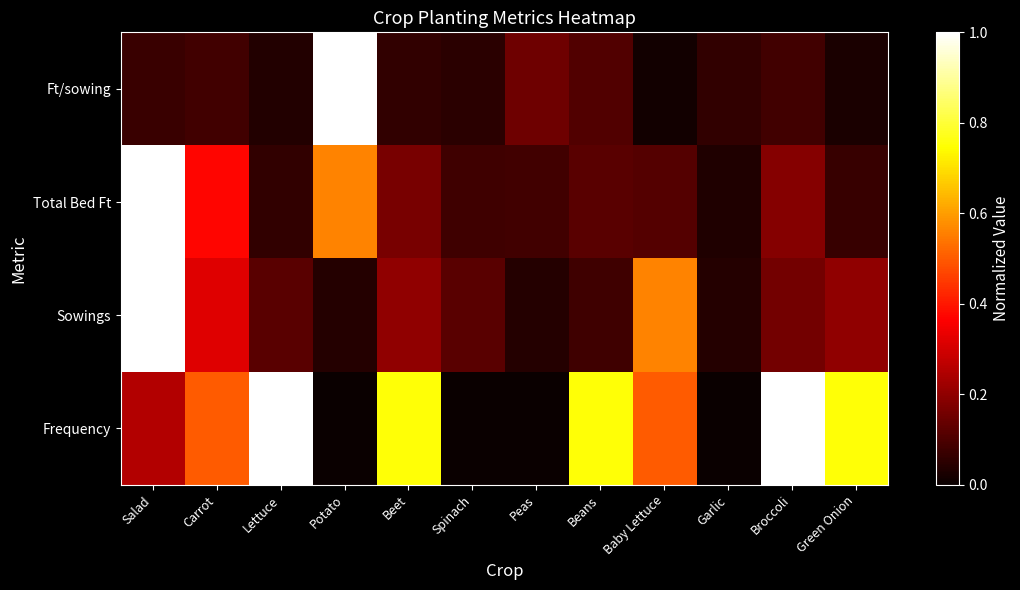

Which series has the largest range (max minus min)?

Frequency